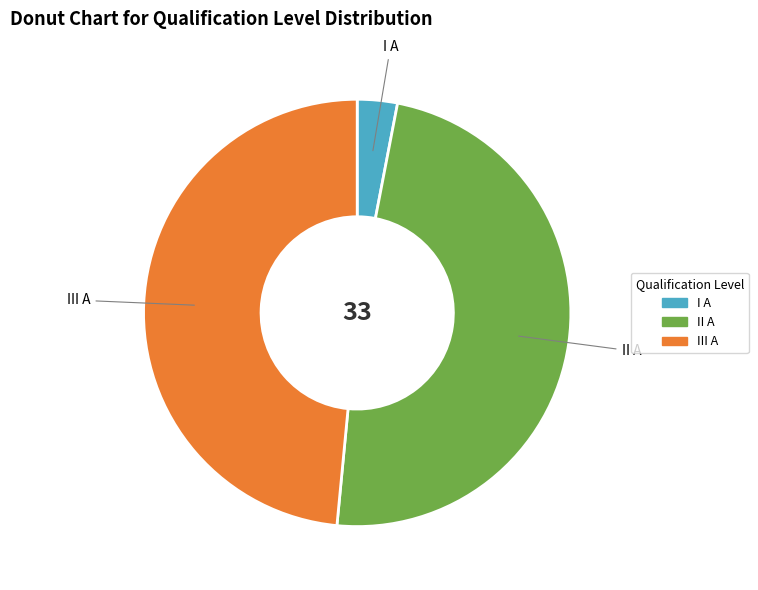

How many slices are in this pie chart?

3